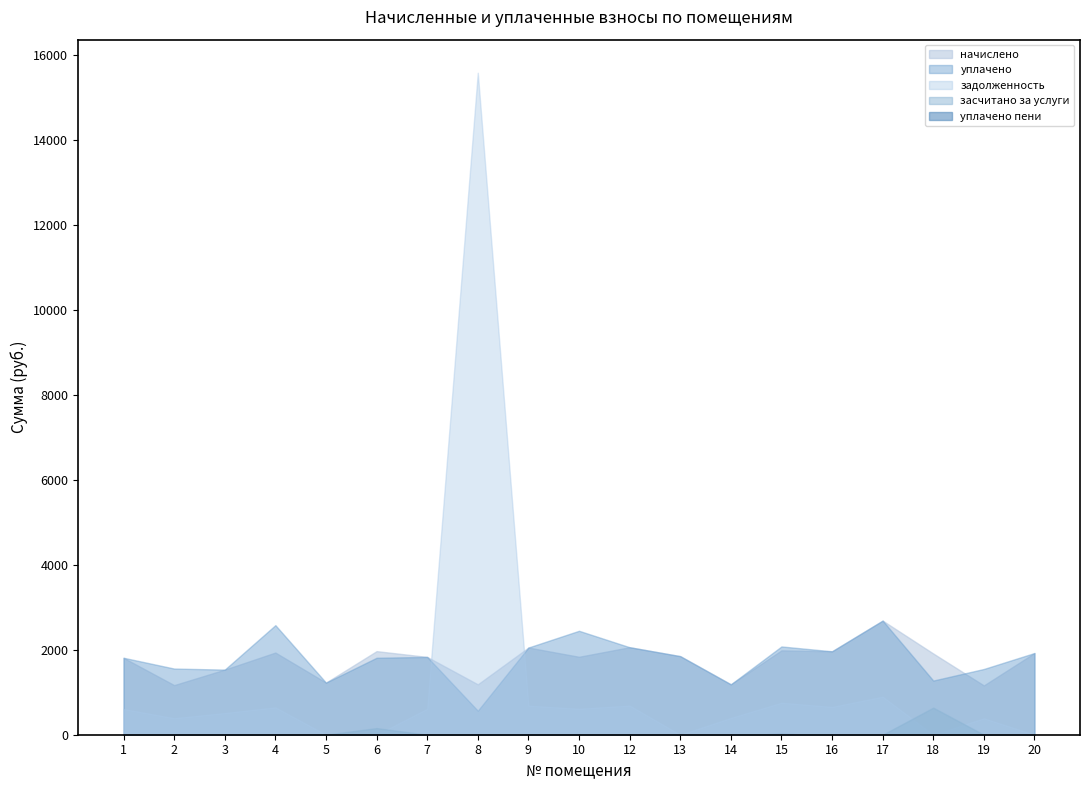

At which category does the chart reach its minimum across all series?

5